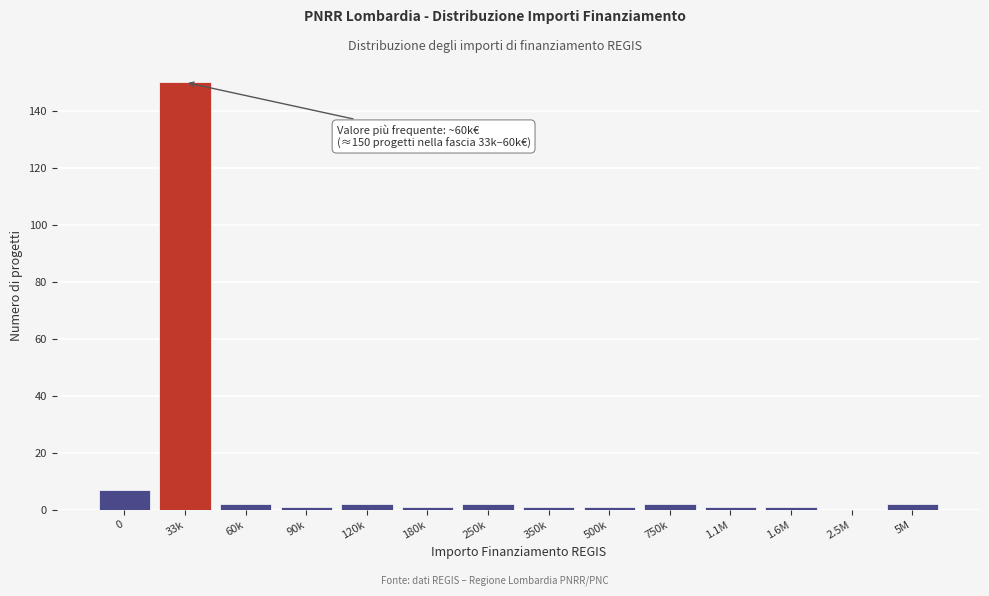

Reading left to right, list all the values displayed in this chart.

0=7	33k=150	60k=2	90k=1	120k=2	180k=1	250k=2	350k=1	500k=1	750k=2	1.1M=1	1.6M=1	2.5M=0	5M=2